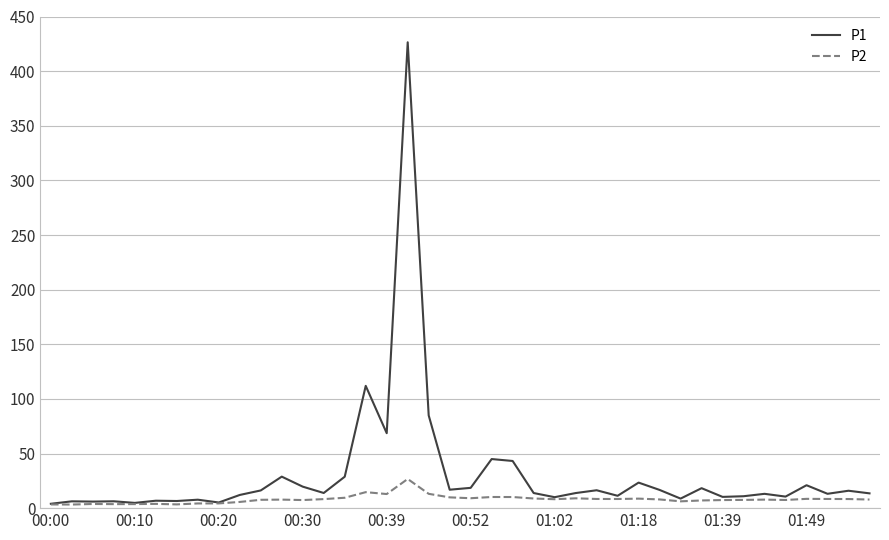

Which series has the widest spread of values?

P1